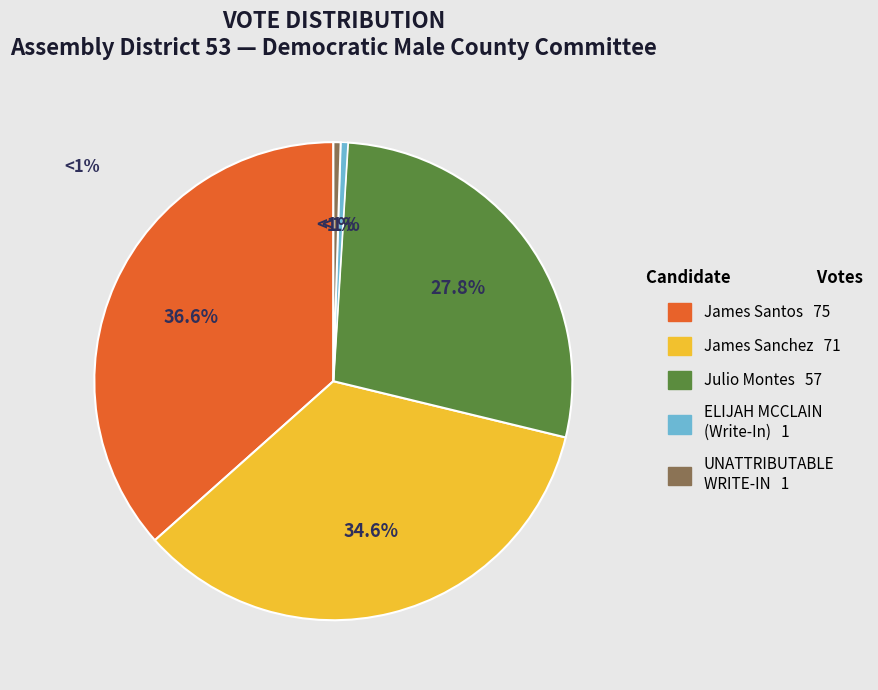

To the nearest percent, what is the difference between the largest and smallest slice percentages?

36%